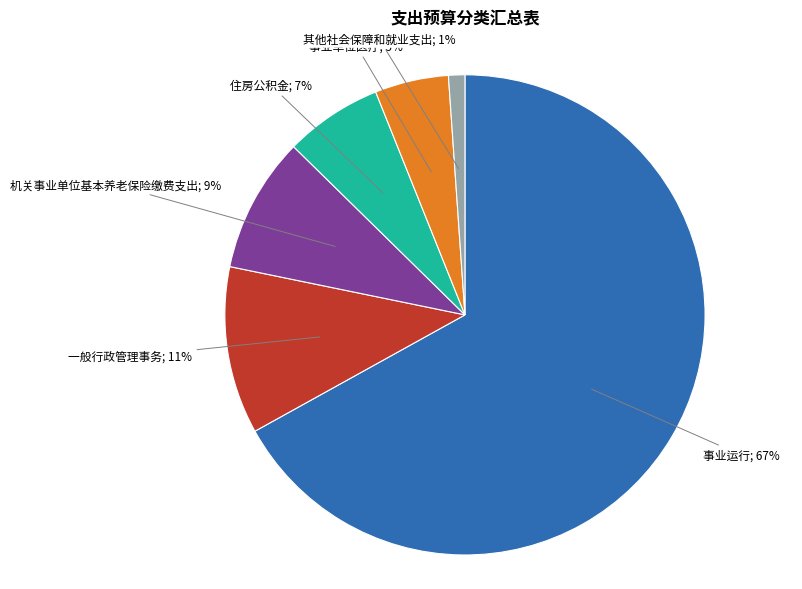

To the nearest percent, what is the average slice percentage?

17%